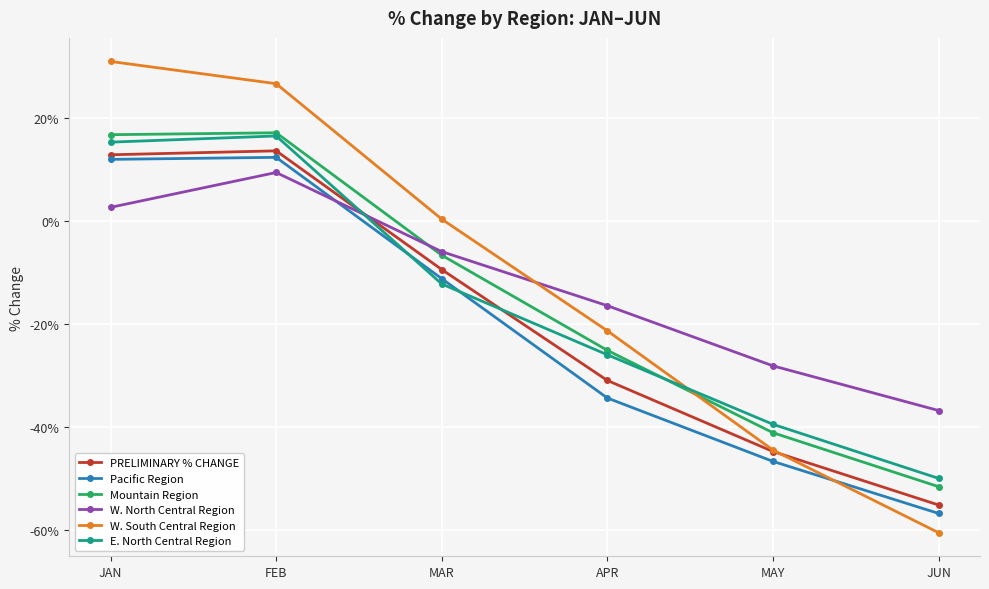

True or false: W. North Central Region and W. South Central Region cross at least once.

True